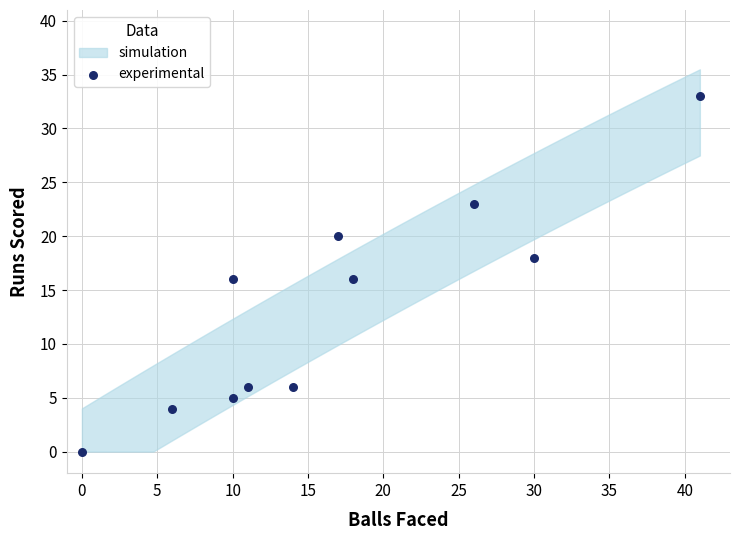

What is the average X value?

17